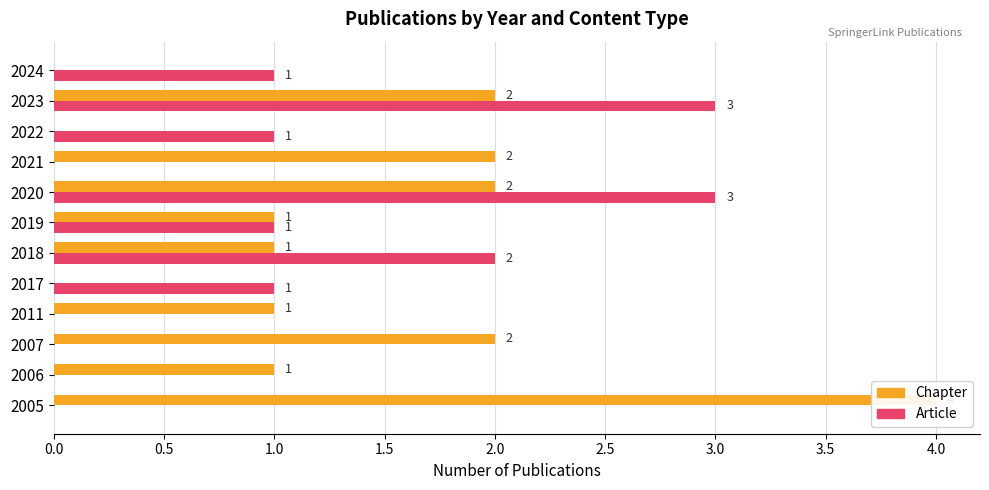

Reading left to right, extract all data points from this chart.

Chapter: 4	1	2	1	0	1	1	2	2	0	2	0
Article: 0	0	0	0	1	2	1	3	0	1	3	1